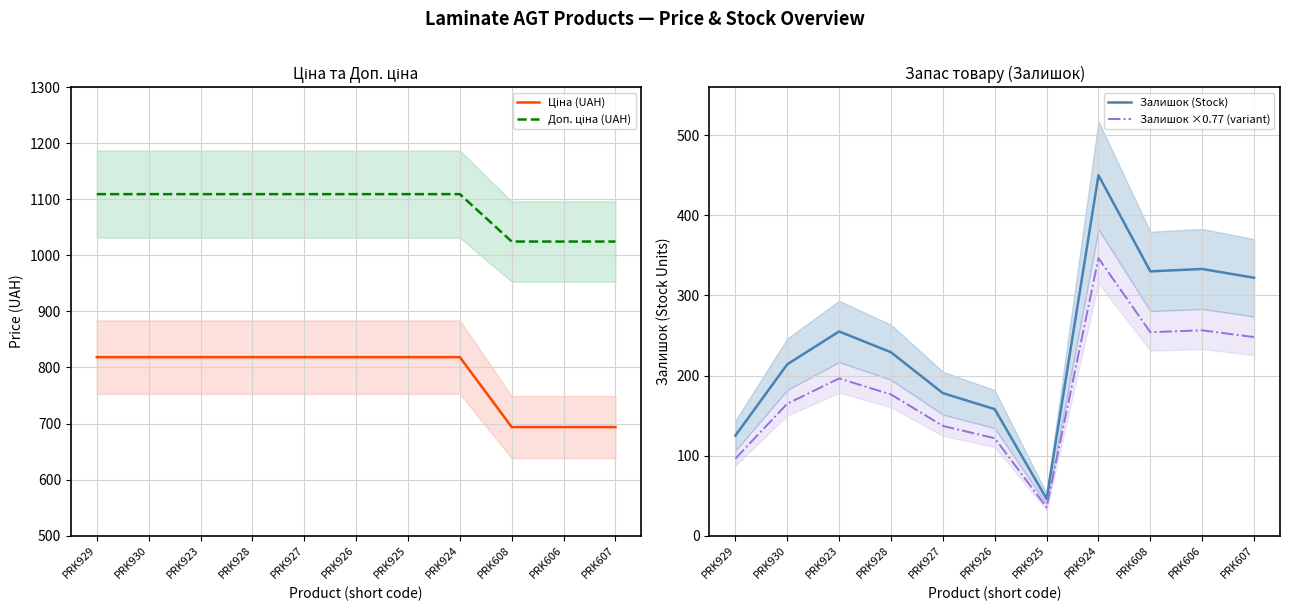

True or false: Доп. ціна (UAH) has a value of 1484.6 at PRK606.

False